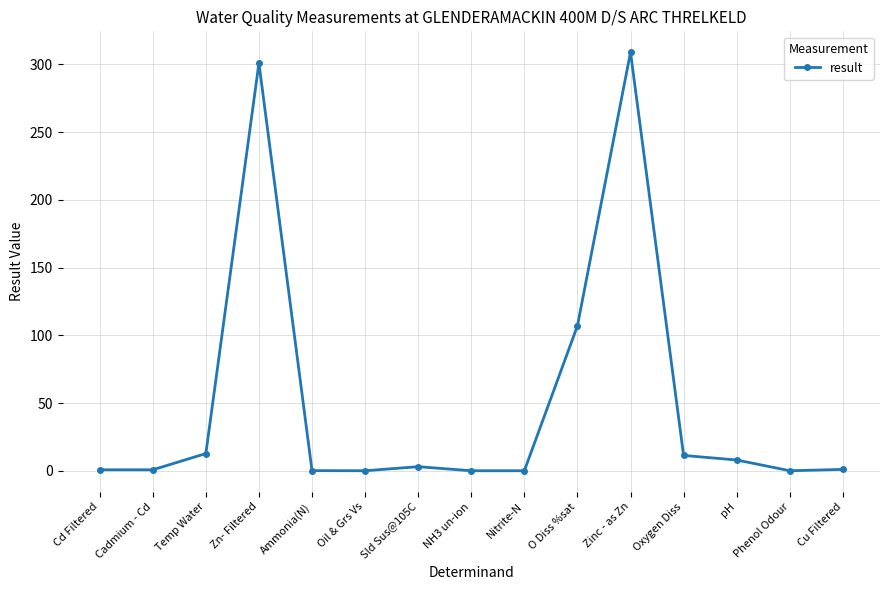

At which category does the chart reach its peak across all series?

Zinc - as Zn